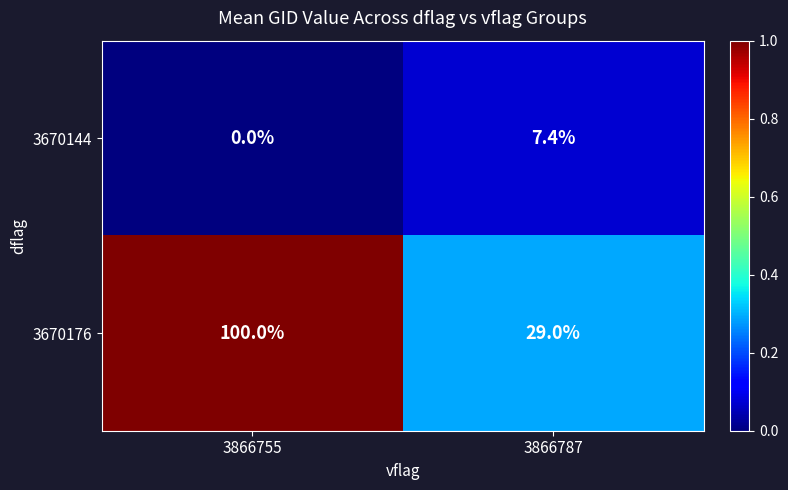

Between 3866755 and 3866787, which series saw the biggest shift?

3670176